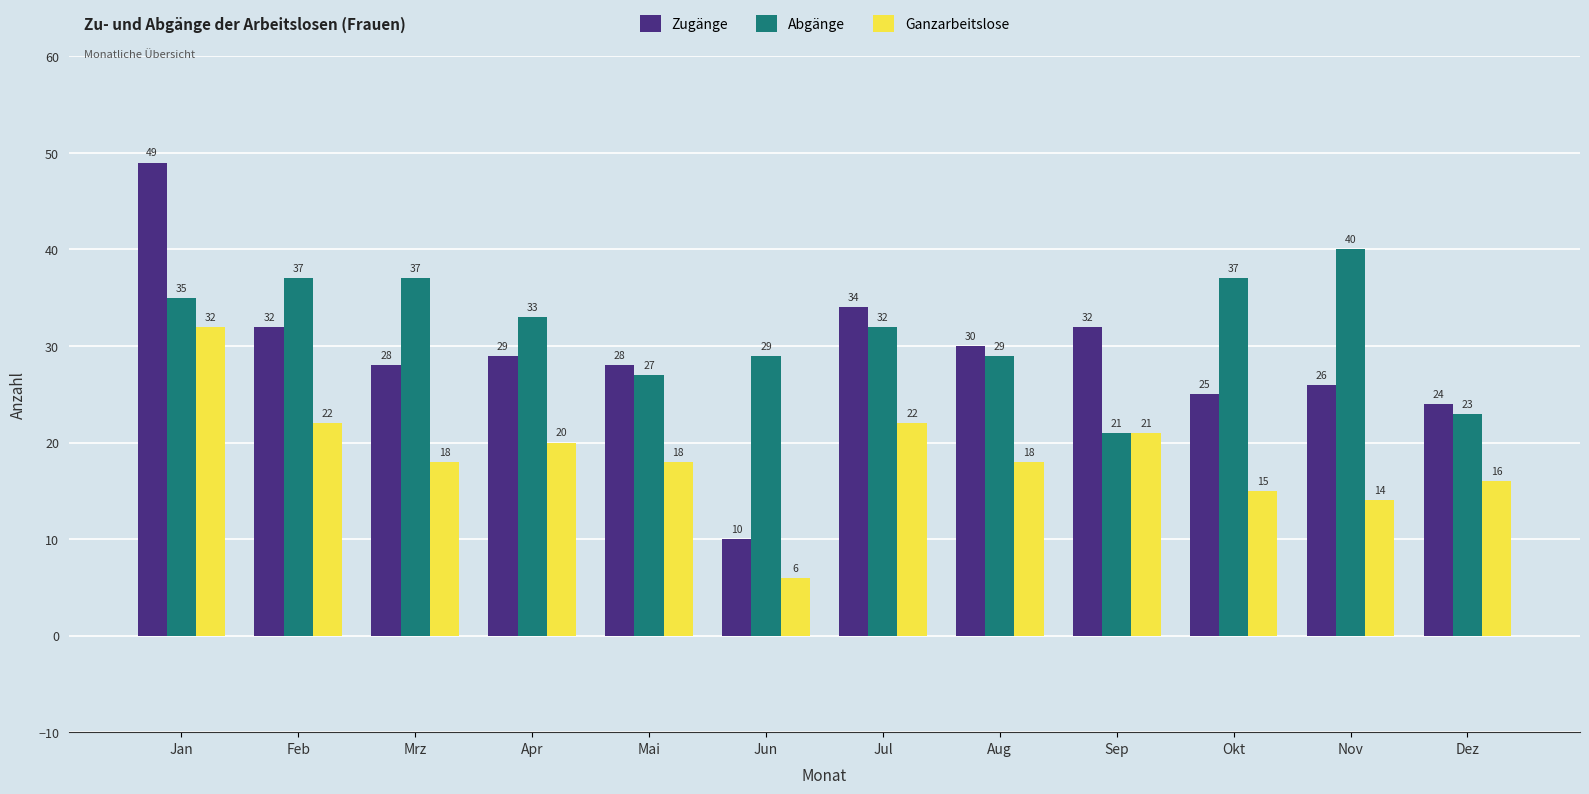

What is the approximate value of Ganzarbeitslose at Aug, to the nearest 10?

20